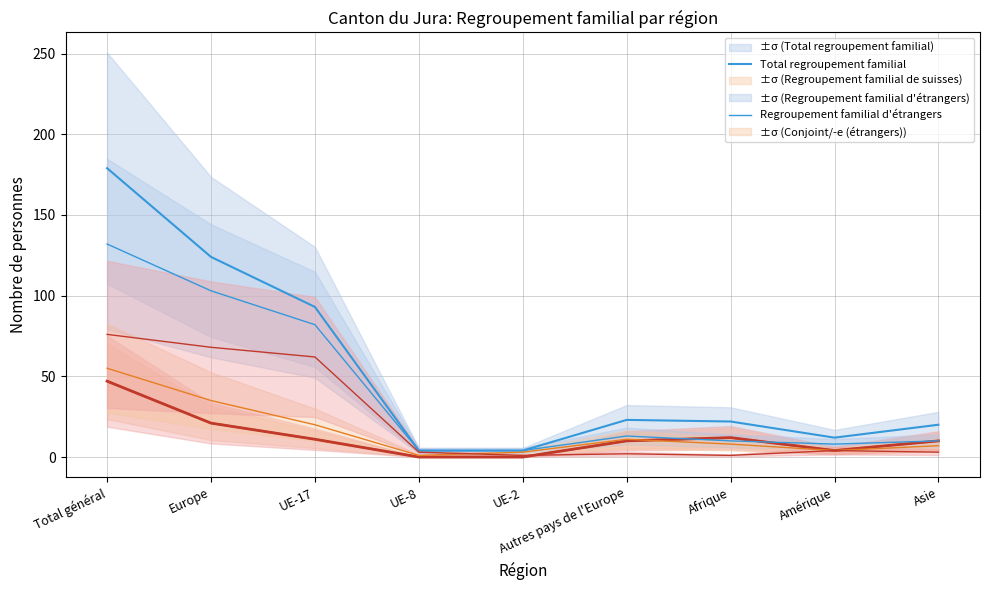

Which series has the largest total across all categories?

Total regroupement familial